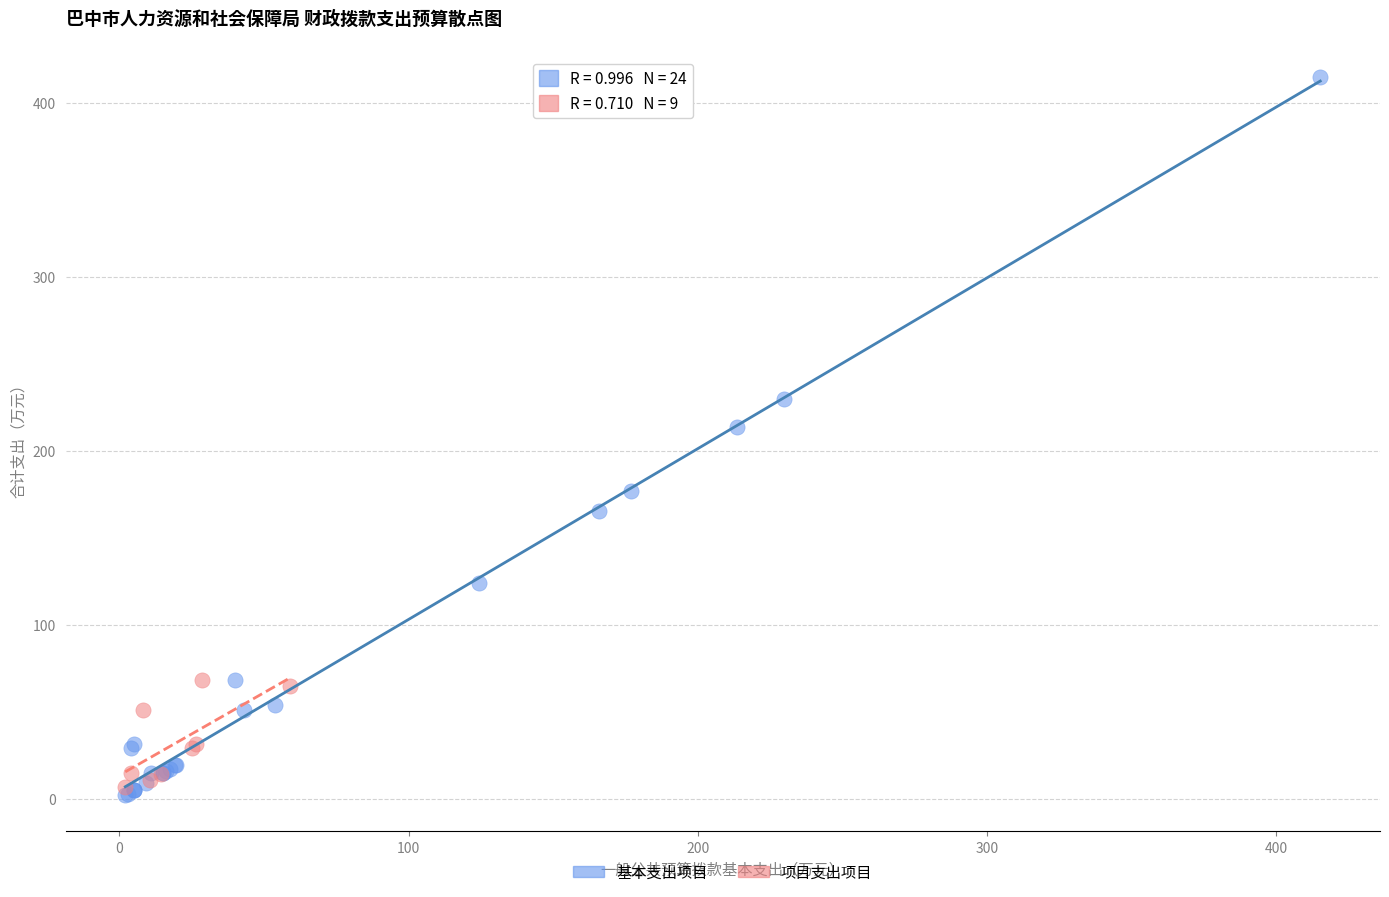

Which series has the widest spread of Y values?

基本支出项目